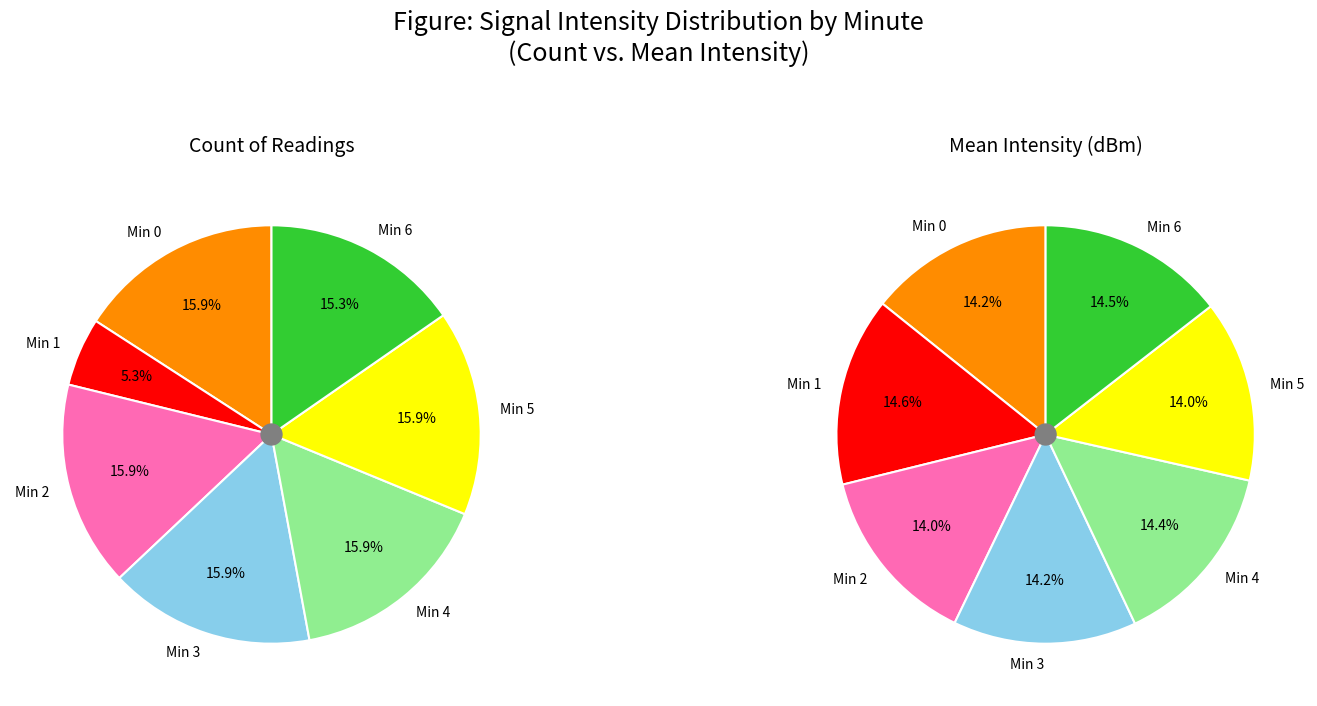

Does Minute 3 represent more than half of the total?

No